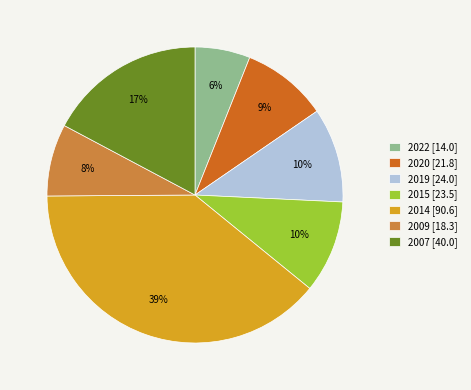

Does any single category account for the majority?

No